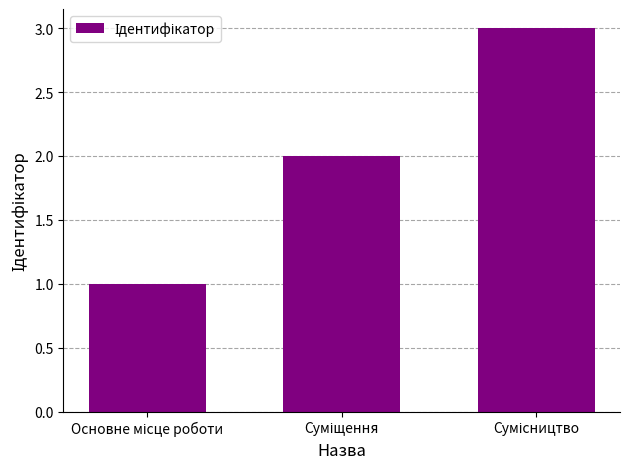

What is the maximum value shown in the chart?

3